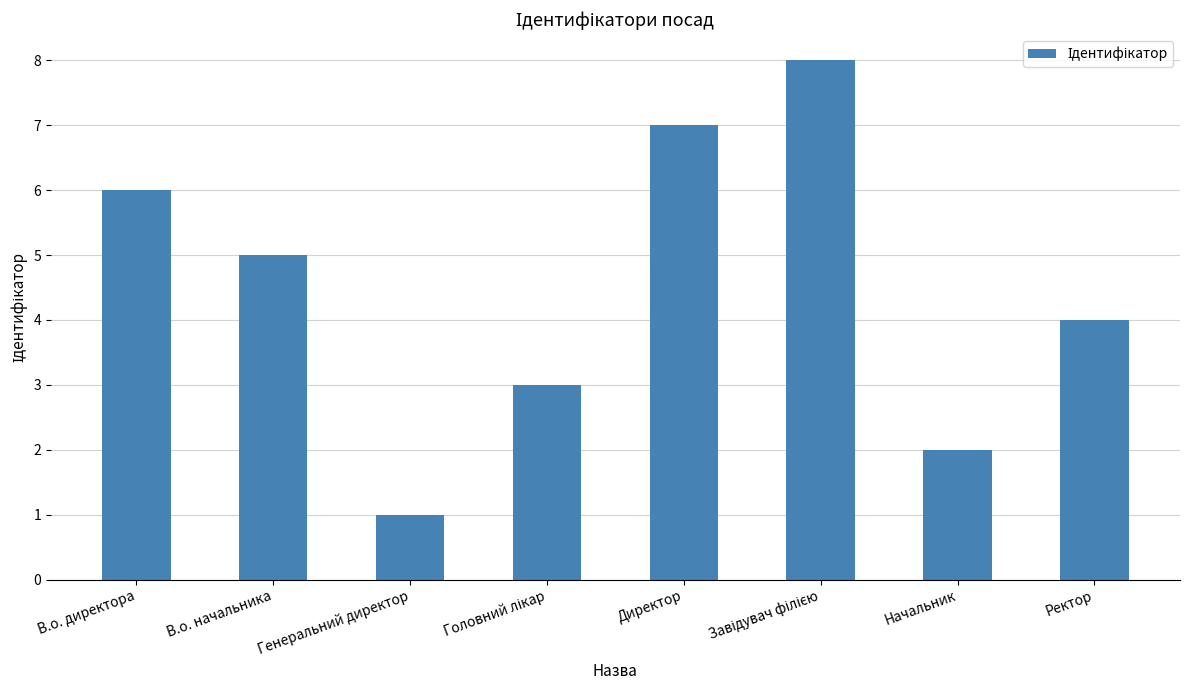

Where is the data nearest to the value 4?

Ректор